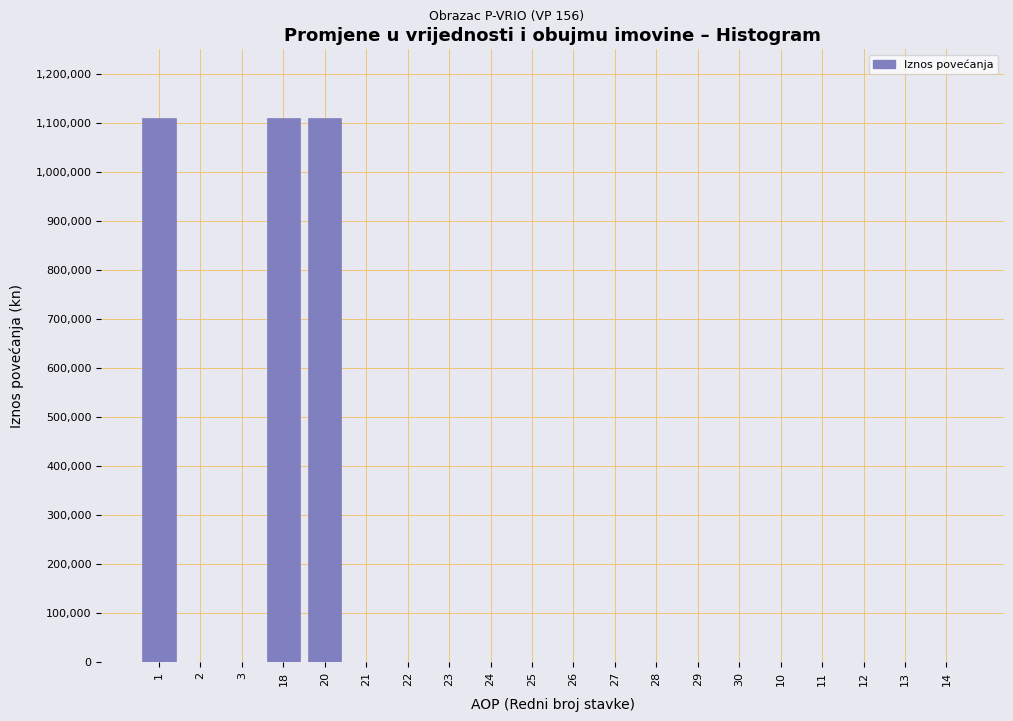

Reading right to left, transcribe all the data shown in this chart.

14=0	13=0	12=0	11=0	10=0	30=0	29=0	28=0	27=0	26=0	25=0	24=0	23=0	22=0	21=0	20=1109315	18=1109315	3=0	2=0	1=1109315